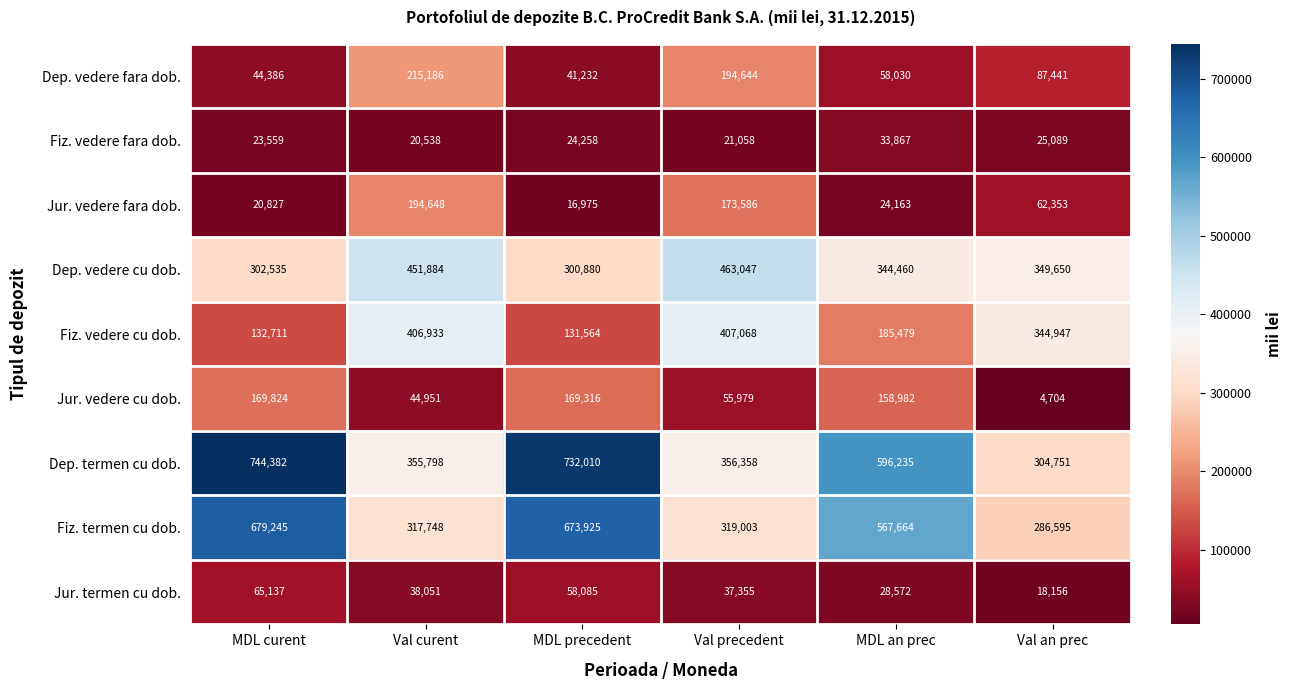

What is the sum of the Dep. vedere cu dob. values at Val an prec and MDL curent?

652185